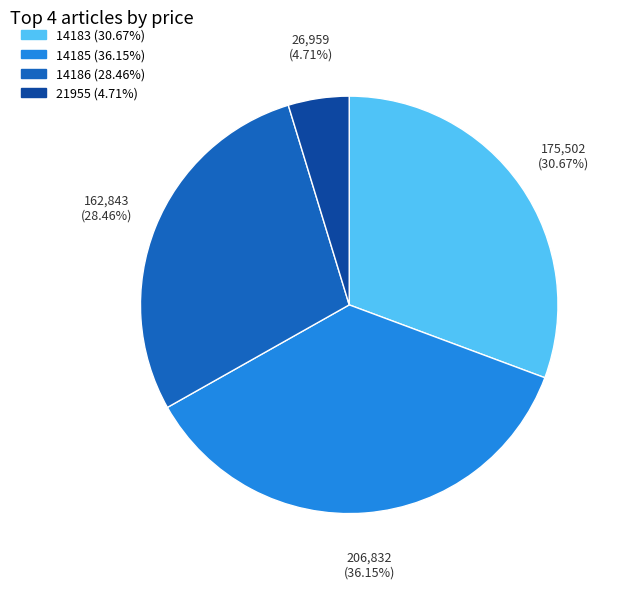

Is there a majority slice in this chart?

No